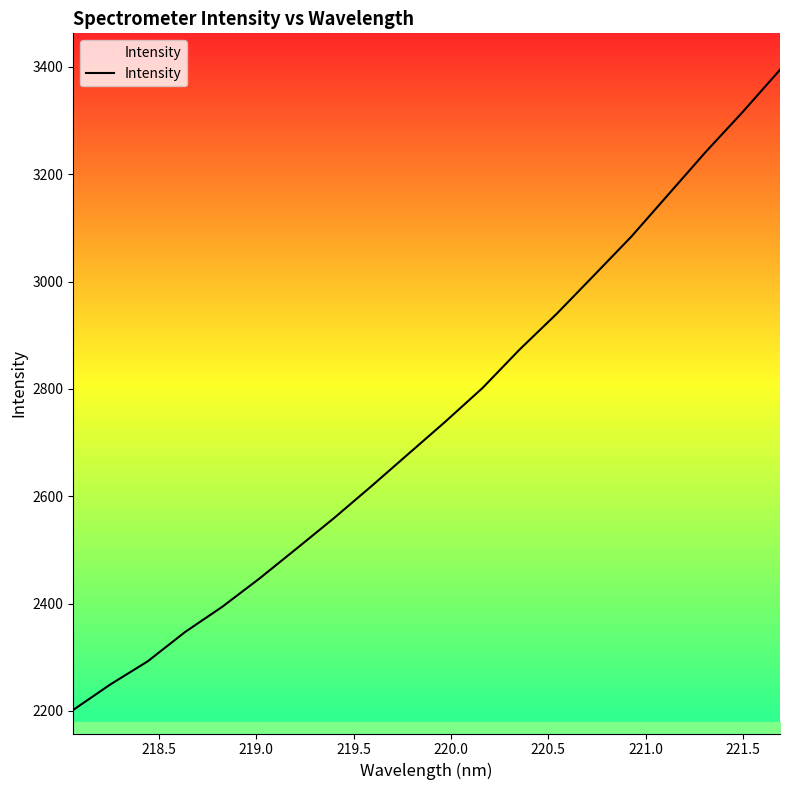

What is the difference between the maximum and minimum values?

1192.6